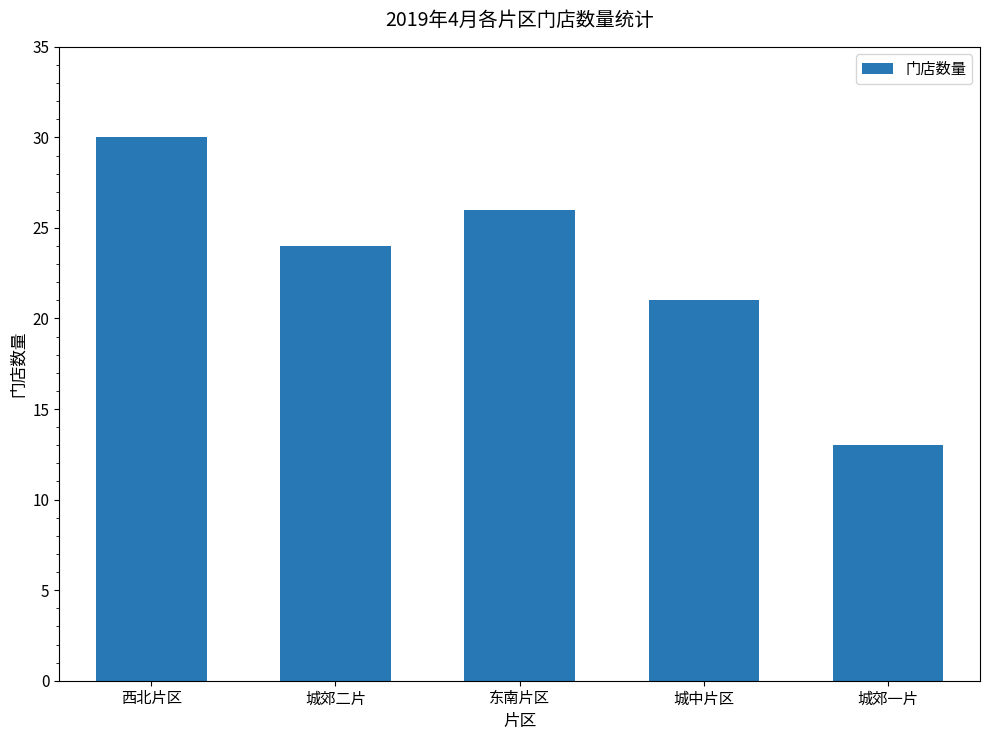

How many series are shown in this chart?

1